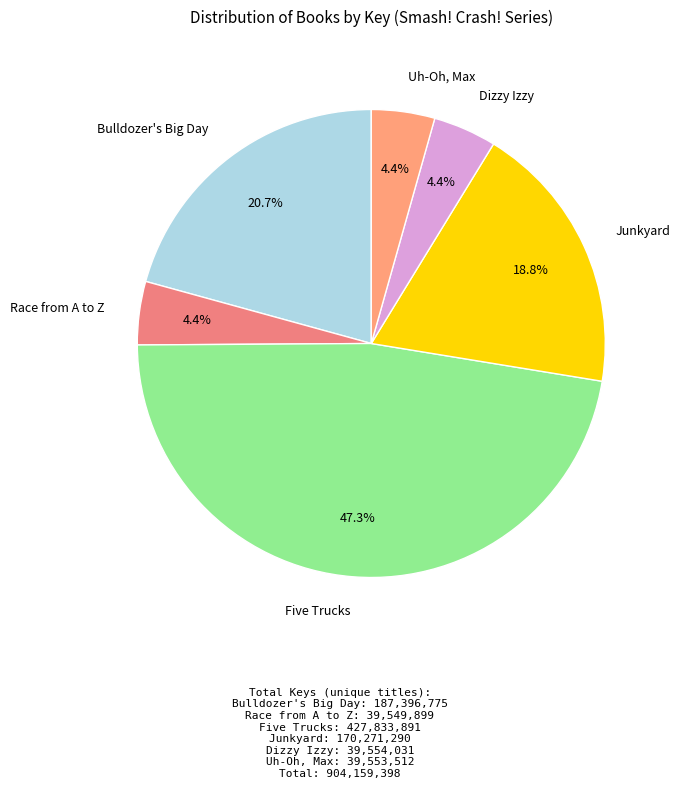

To the nearest percent, what portion does Bulldozer's Big Day represent?

21%